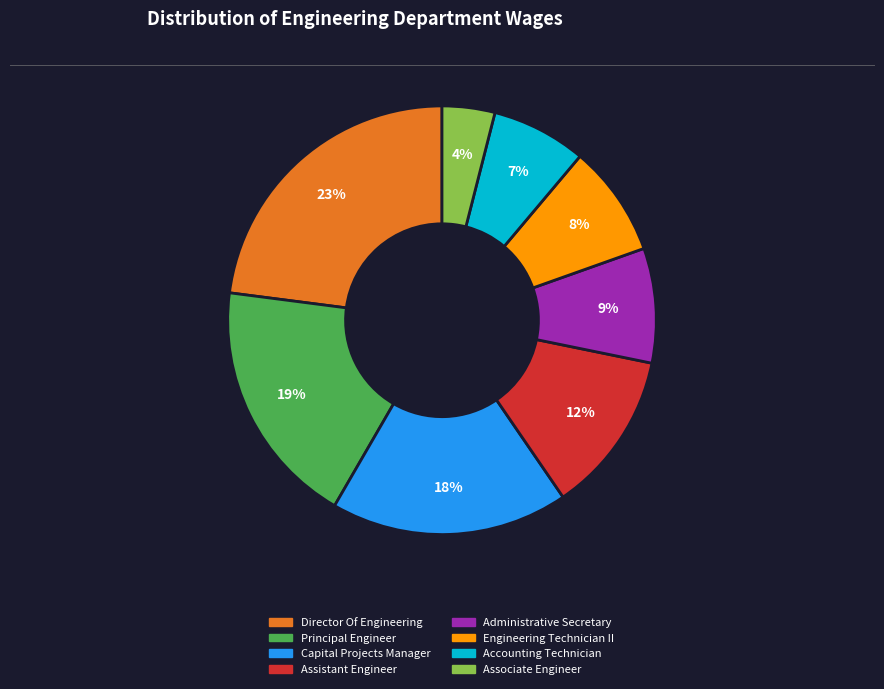

Count the number of slices in the pie.

8